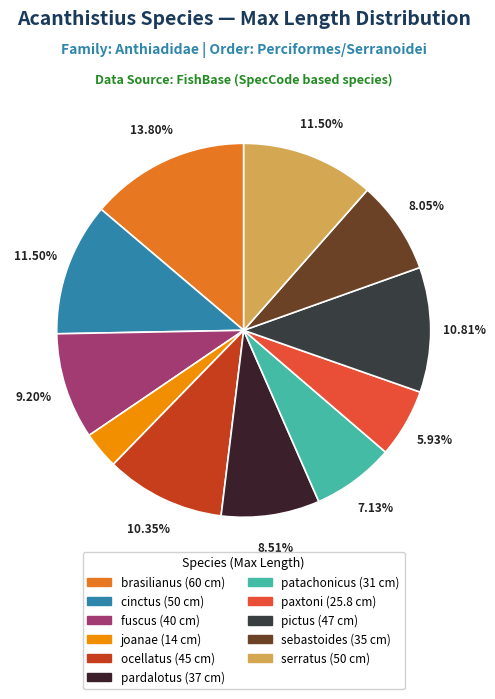

The serratus slice represents 20% of the pie. True or false?

False